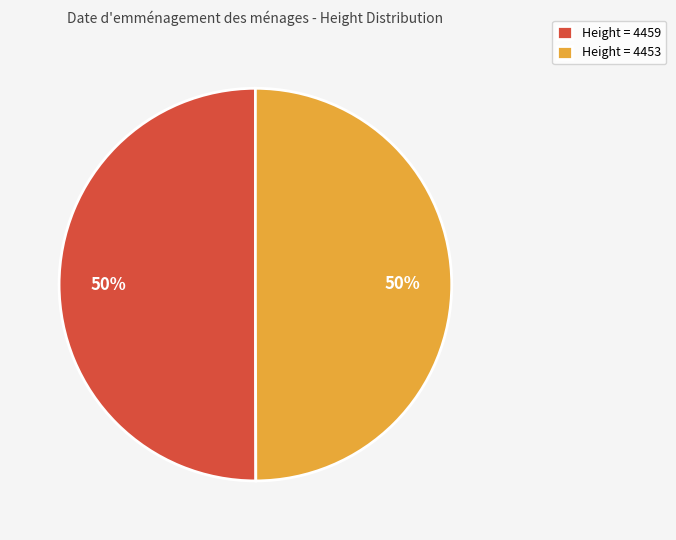

Approximately how many times larger is the value at Height = 4453 compared to Height = 4459?

1.0